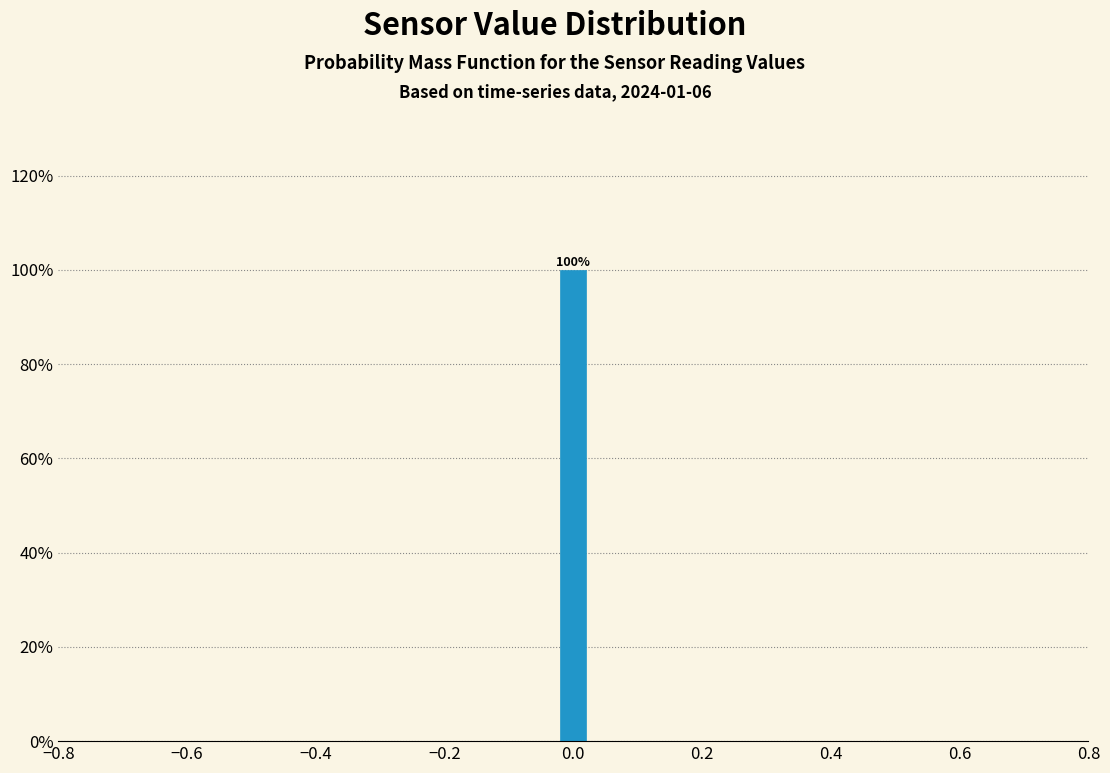

Around what value on the x-axis is the tallest bar? Give the approximate position of its centre, as read against the axis.

0.00